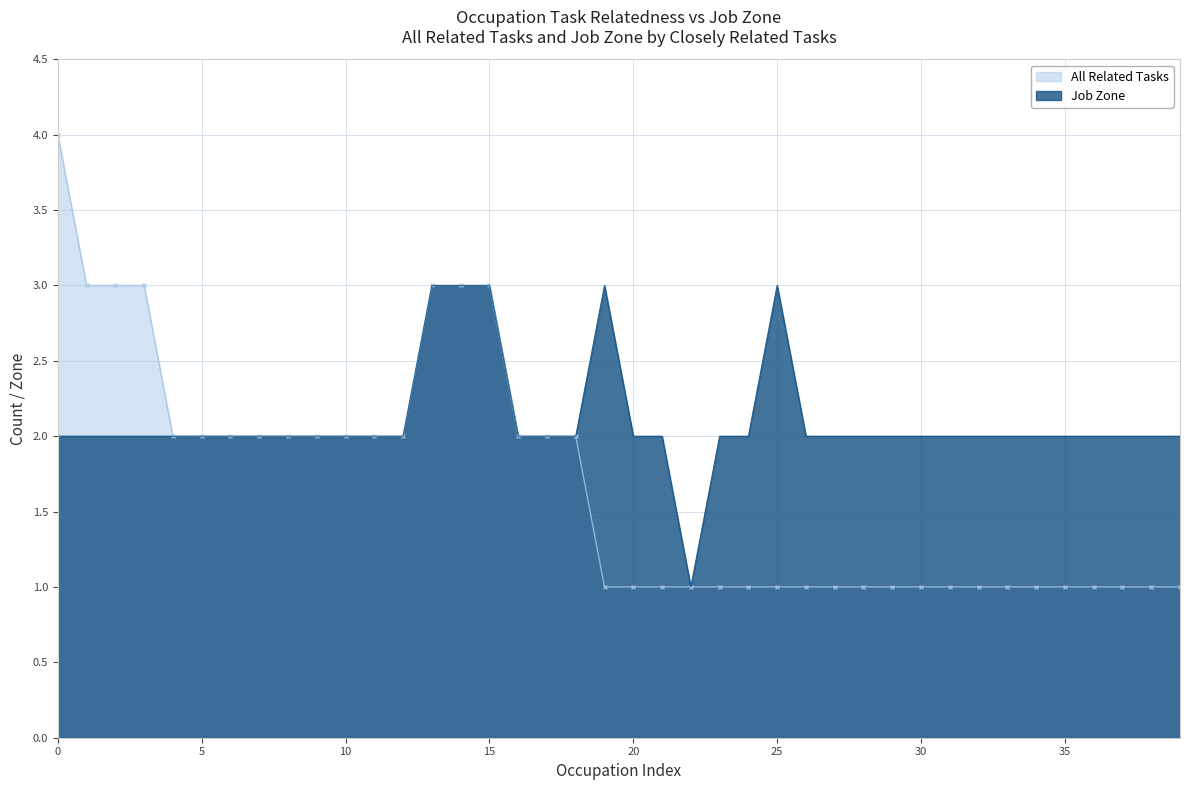

At which category does Job Zone reach its first local peak?

19